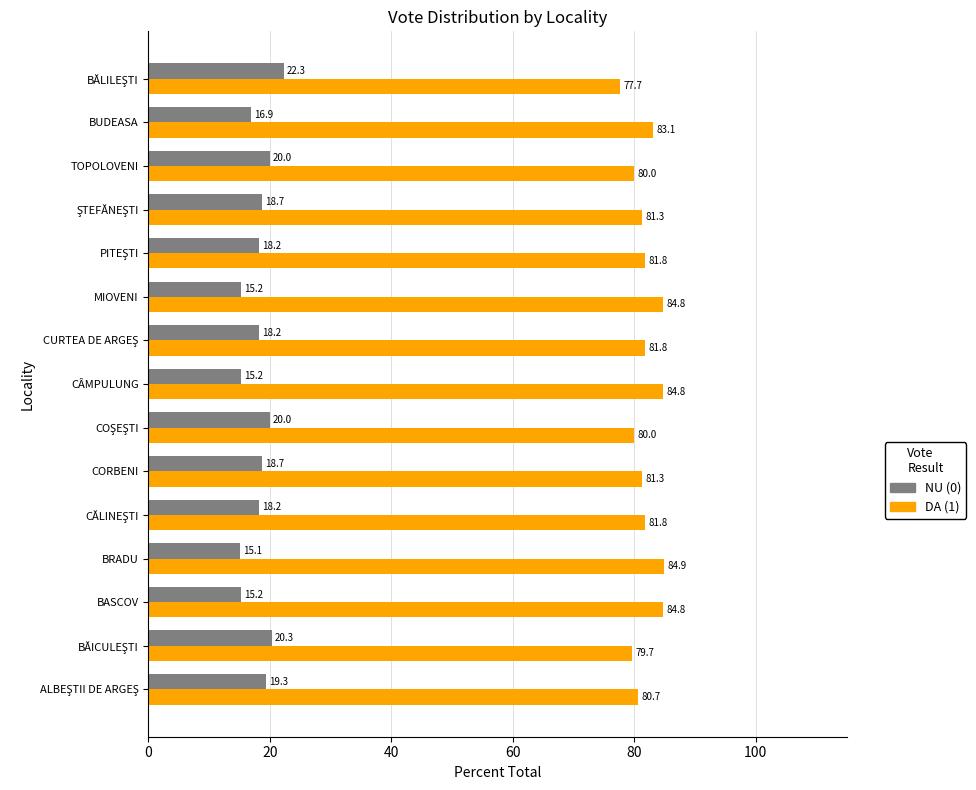

How many distinct data groups are displayed?

2